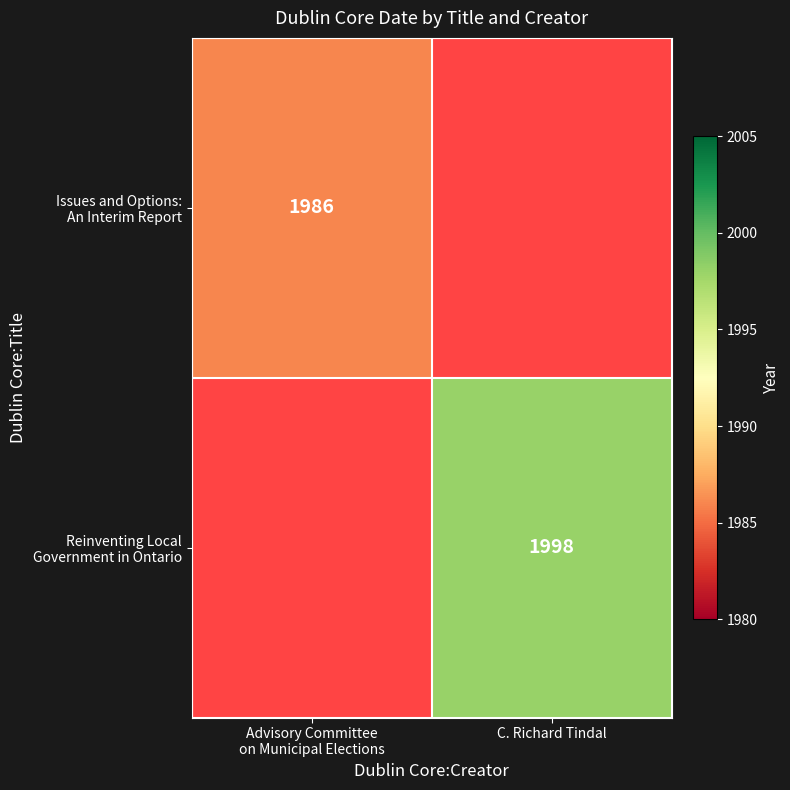

How many positive values does the Issues and Options: An Interim Report series have?

1